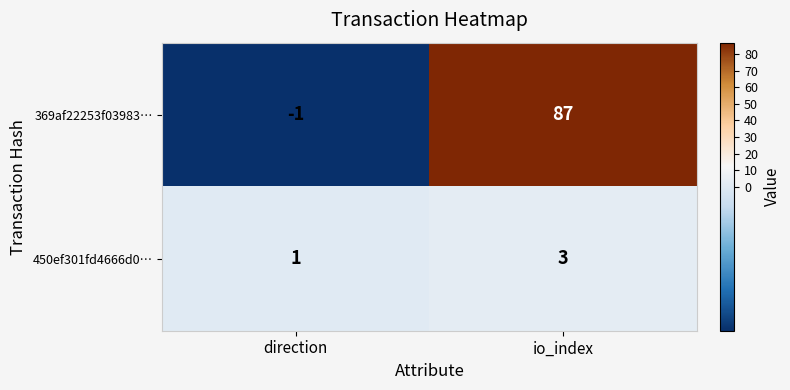

At which label is 450ef301fd4666d0… closest to 2?

direction